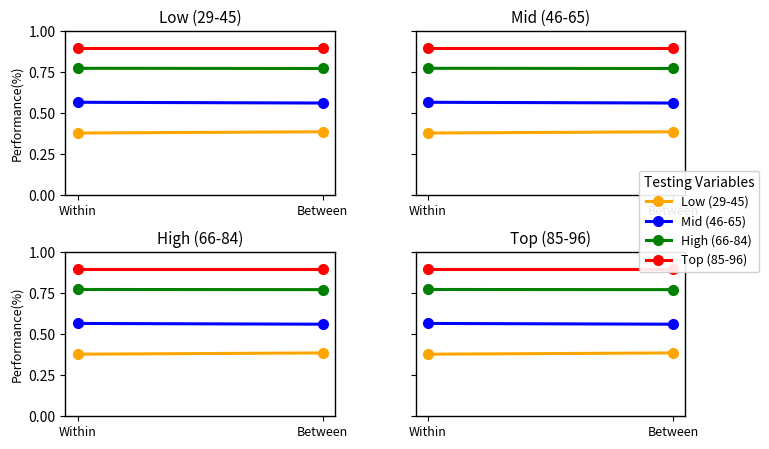

What is the sum of the Low (29-45) values at Between and Within?

0.8